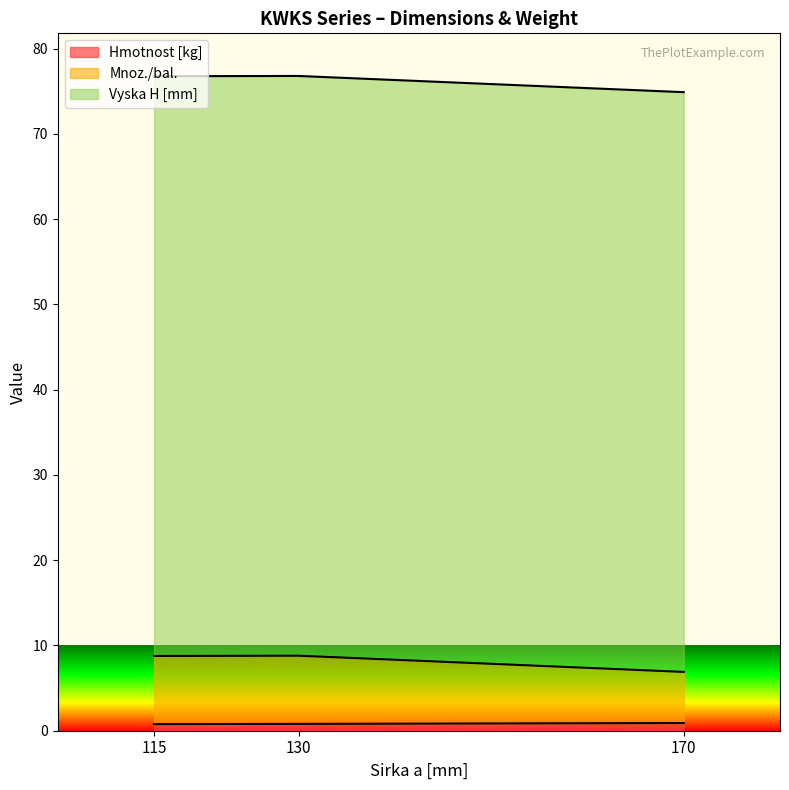

What is the difference between the highest and lowest values at 170?

74.0